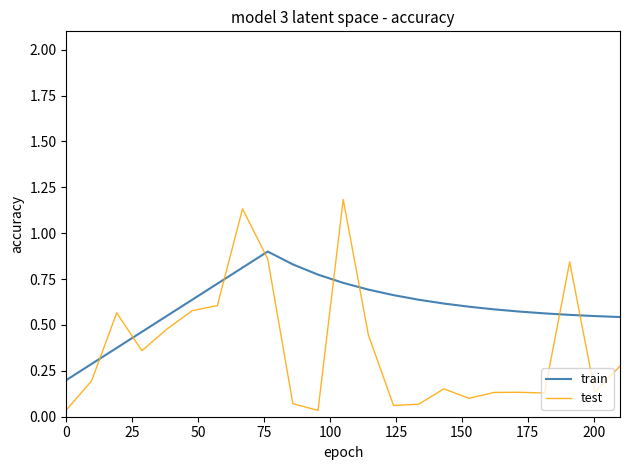

How many lines are shown in the chart?

2